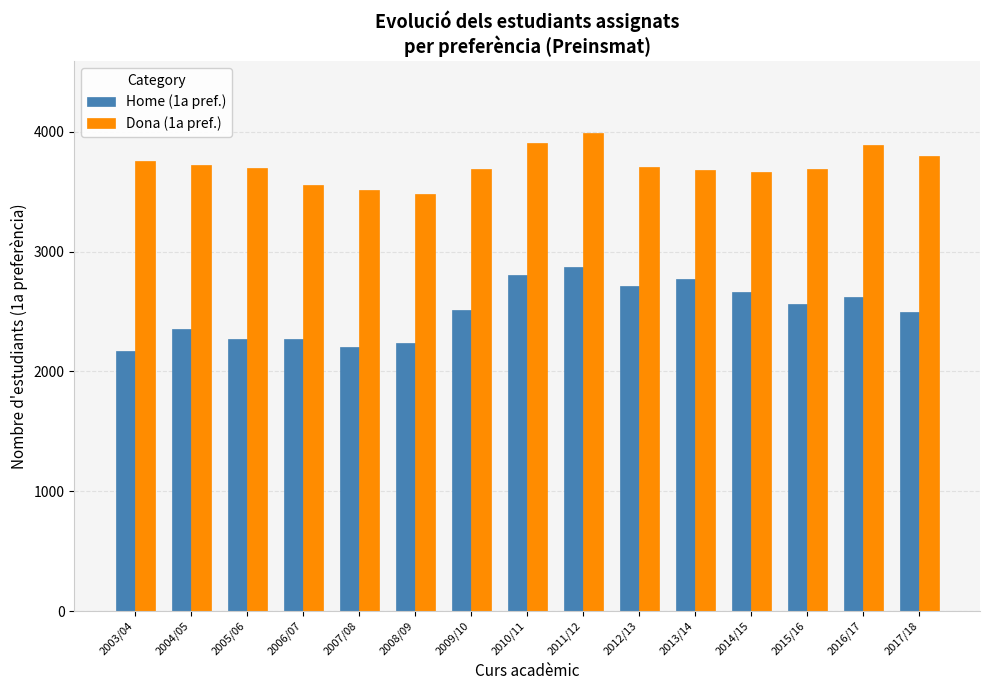

What is the total value across all series at 2010/11?

6713